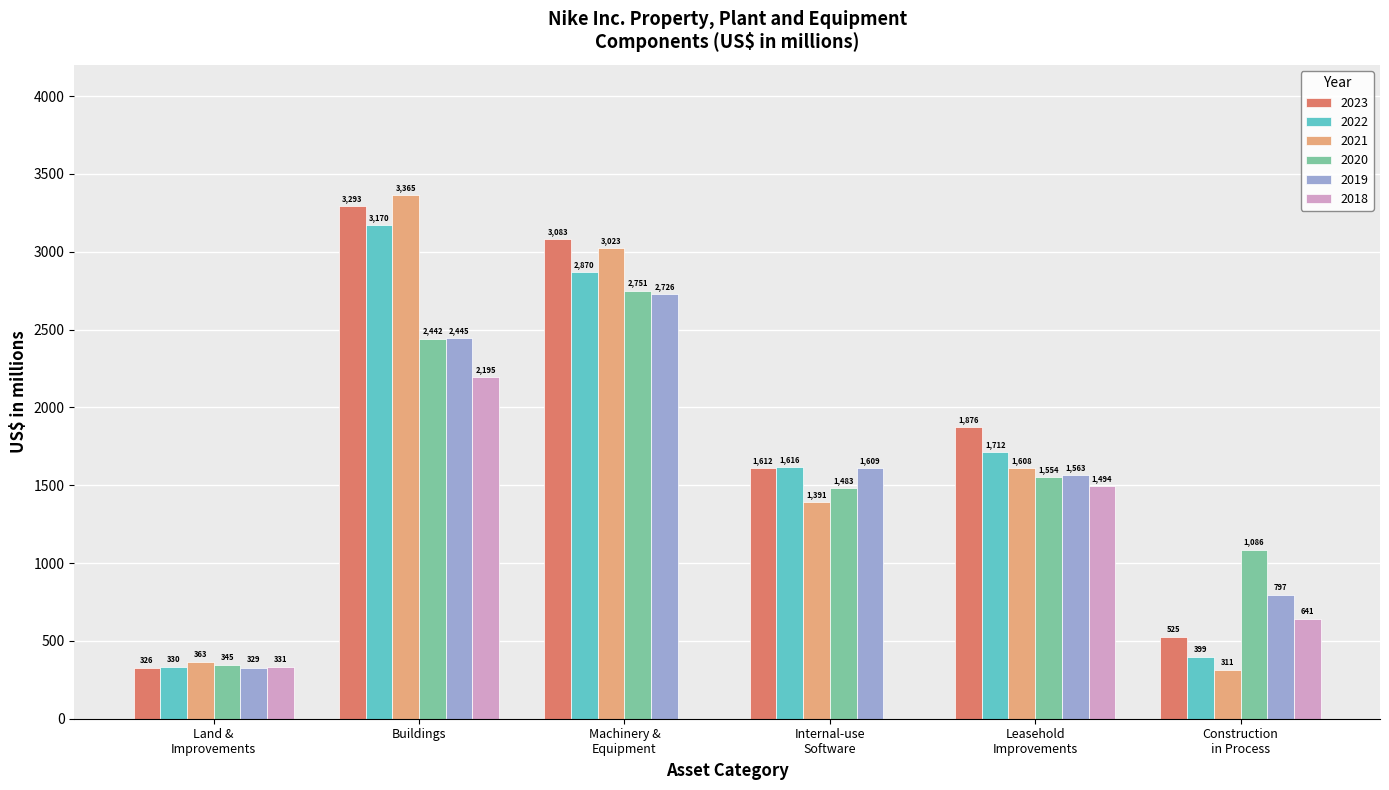

What is the sum of all 2018 values?

4661